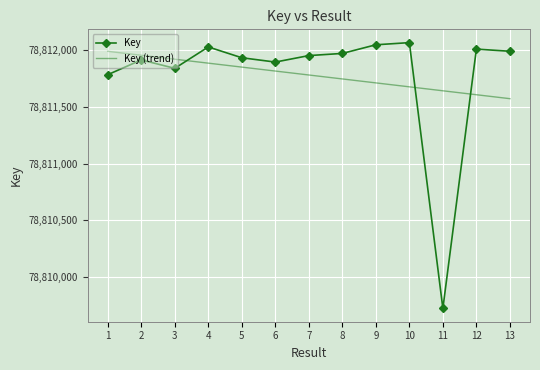

Reading left to right, what are all the values shown in this chart?

Key: 1=78811781.0	2=78811911.0	3=78811837.0	4=78812025.0	5=78811930.0	6=78811892.0	7=78811949.0	8=78811968.0	9=78812044.0	10=78812063.0	11=78809726.0	12=78812006.0	13=78811987.0
Key (trend): 1=78811986.6	2=78811951.9	3=78811917.2	4=78811882.5	5=78811847.8	6=78811813.1	7=78811778.4	8=78811743.7	9=78811709.0	10=78811674.3	11=78811639.6	12=78811604.9	13=78811570.2